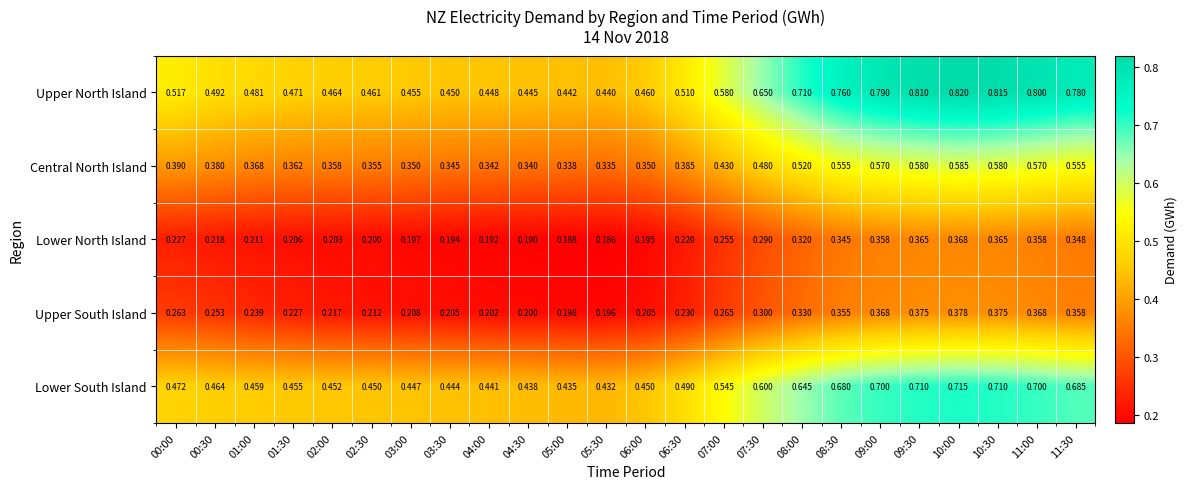

How many distinct data groups are displayed?

5